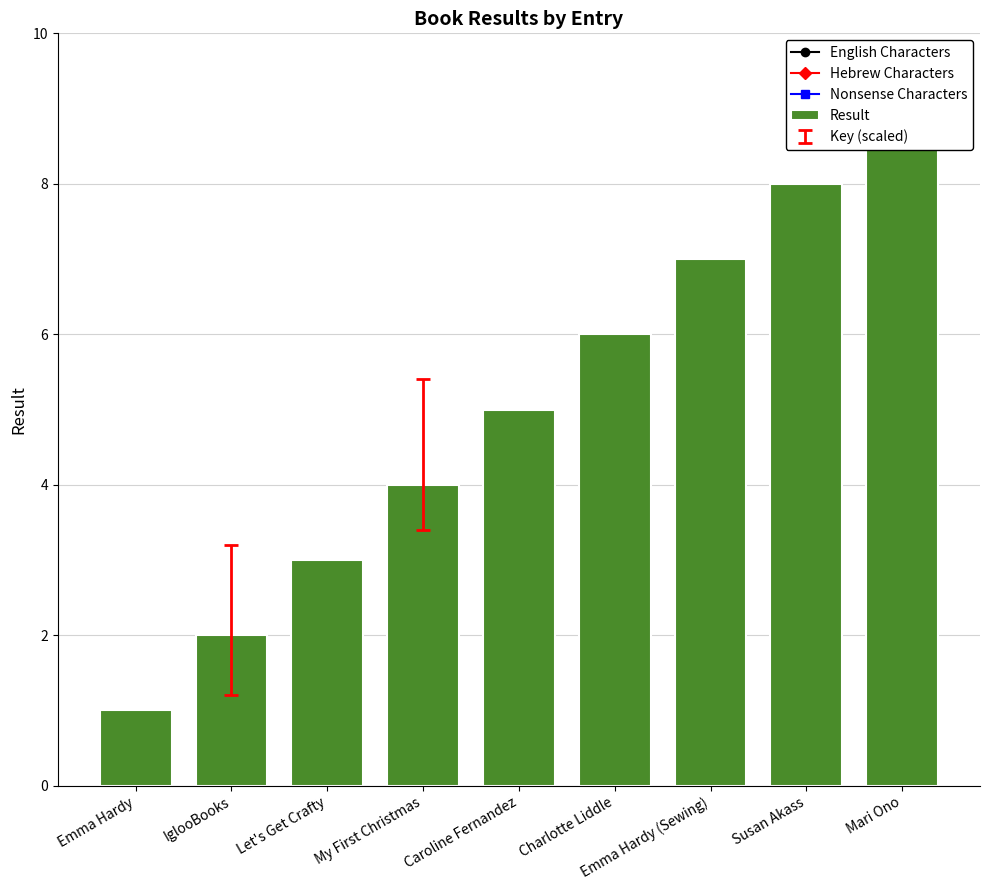

Count the values in the range 3 to 7.

5